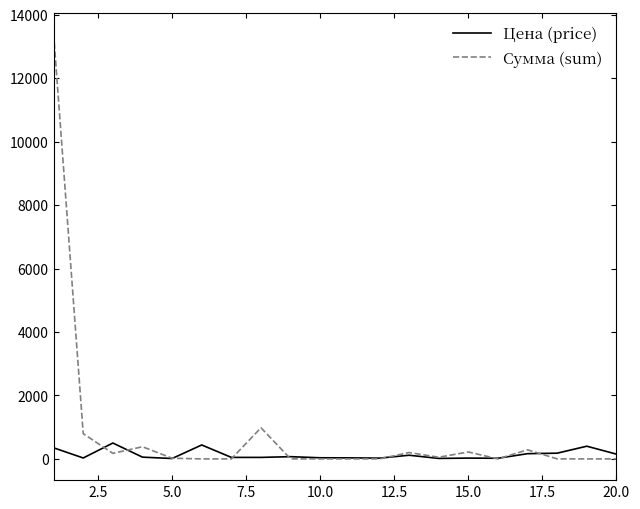

What is the highest value of the Сумма (sum) series?

13398.0